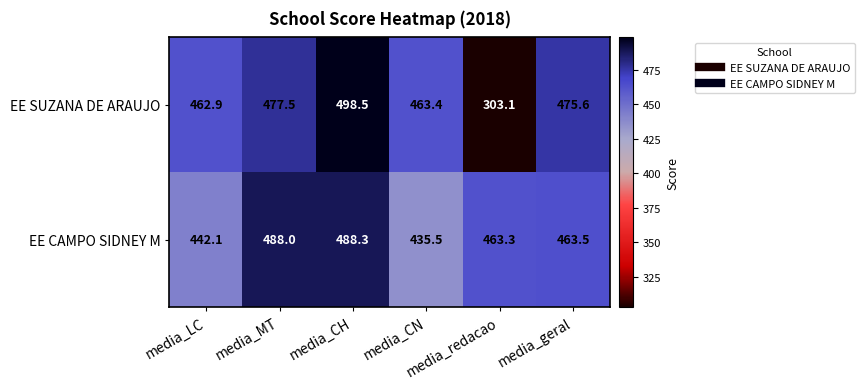

What is the difference between the maximum and second lowest values in the EE CAMPO SIDNEY M series?

46.2